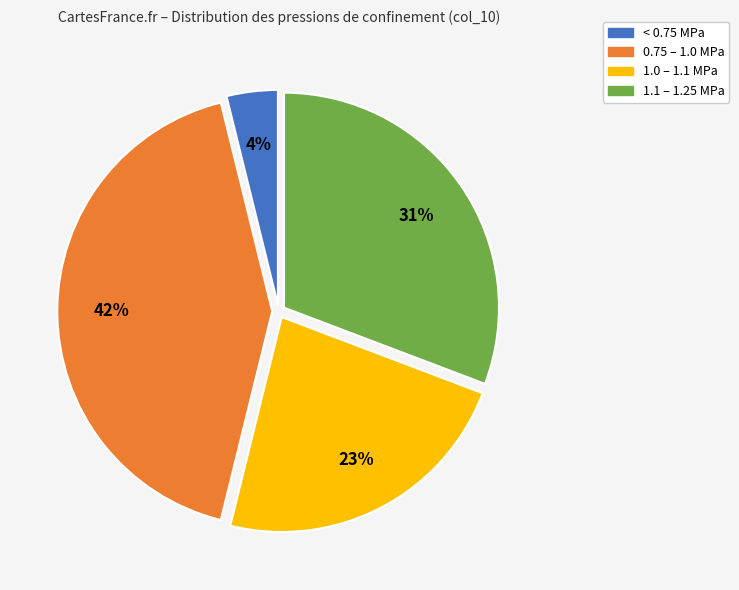

To the nearest percent, what portion does 0.75 – 1.0 MPa represent?

42%